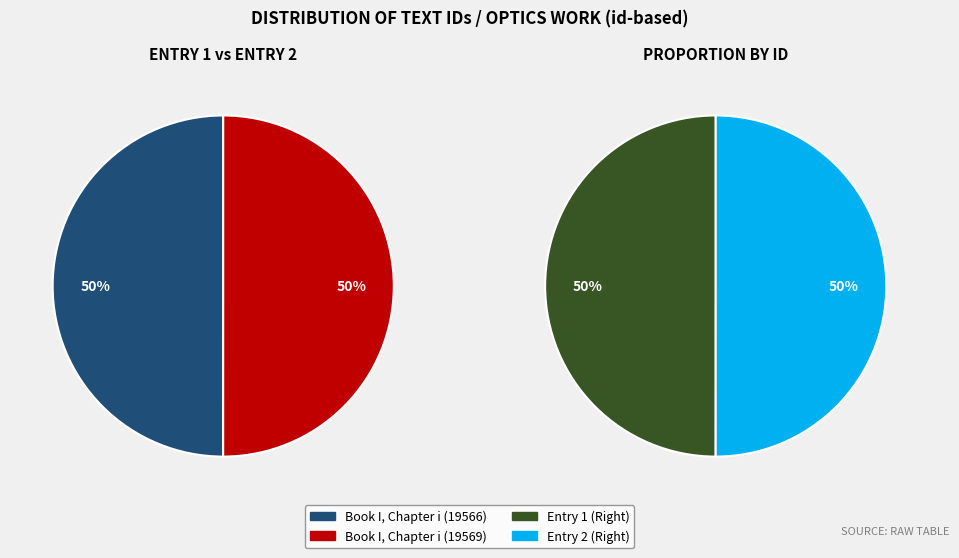

Which category has the biggest portion of the pie?

Book I, Chapter i (19569)